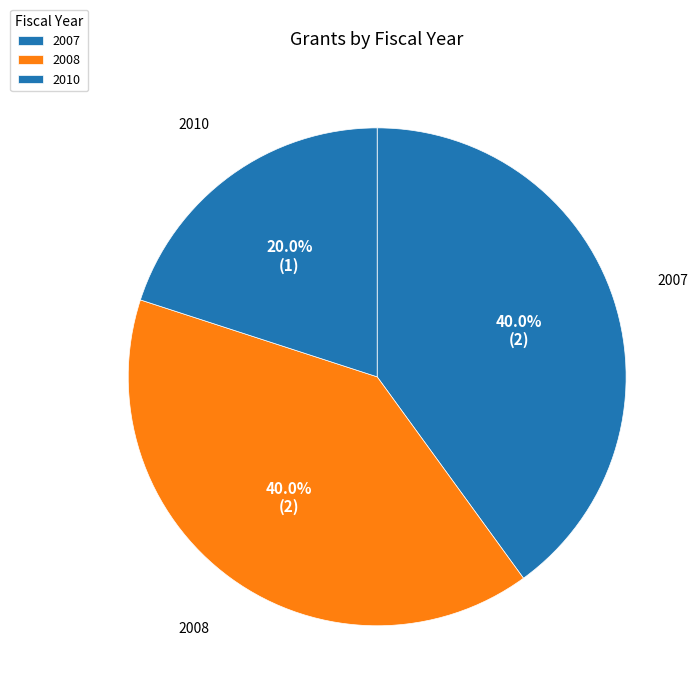

What percentage do 2007 and 2008 together represent?

80.0%